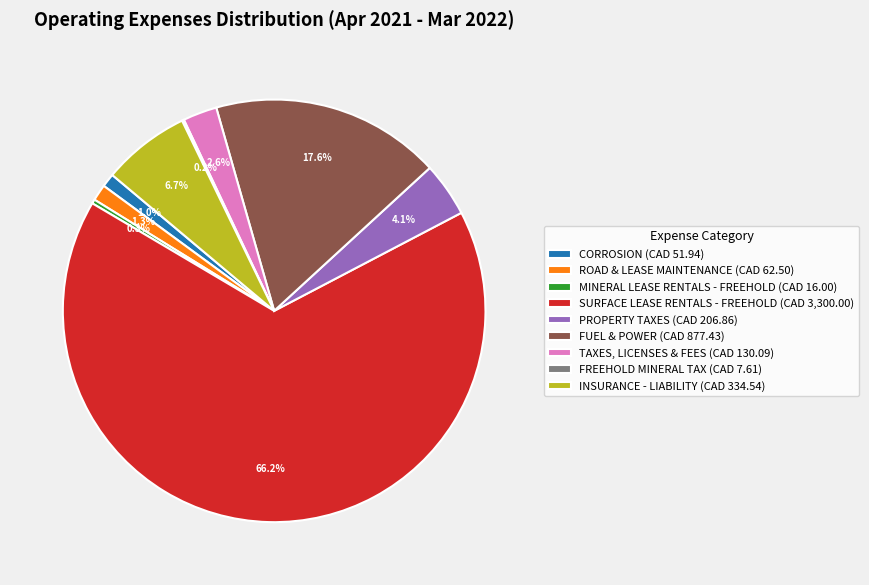

Which has a higher value, ROAD & LEASE MAINTENANCE (CAD 62.50) or FUEL & POWER (CAD 877.43)?

FUEL & POWER (CAD 877.43)